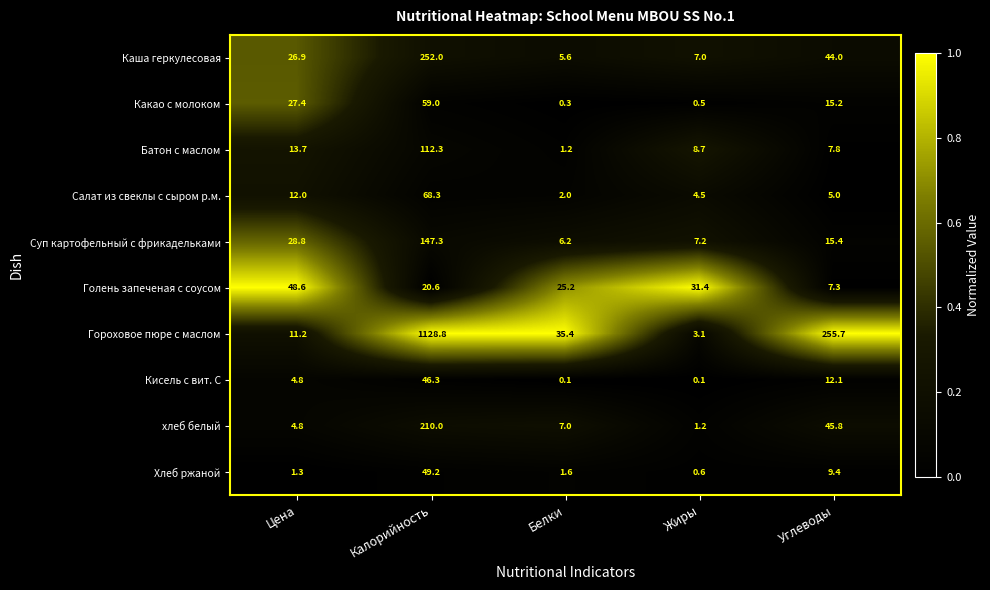

What is the difference between the second highest and second lowest values in the Батон с маслом series?

5.9